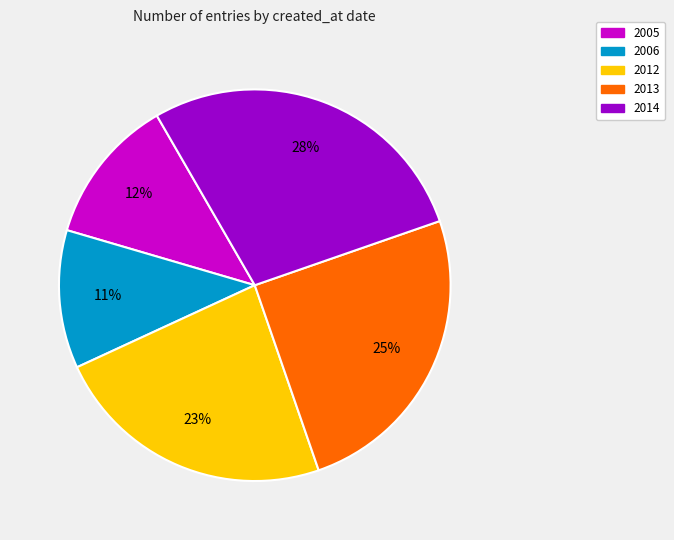

To the nearest percent, what is the average slice percentage?

20%